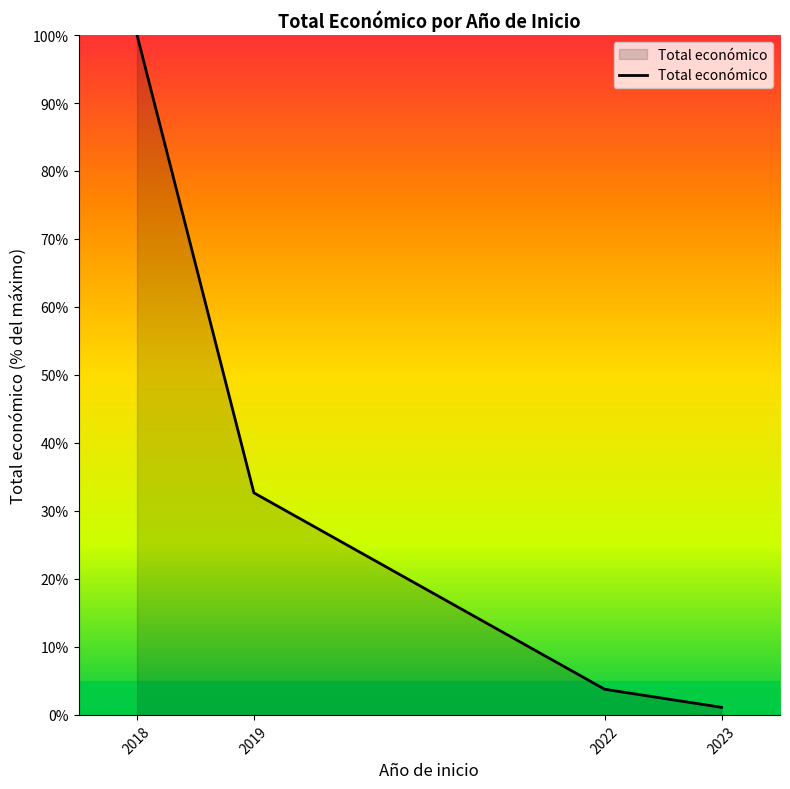

Between 2019 and 2018, which is larger?

2018